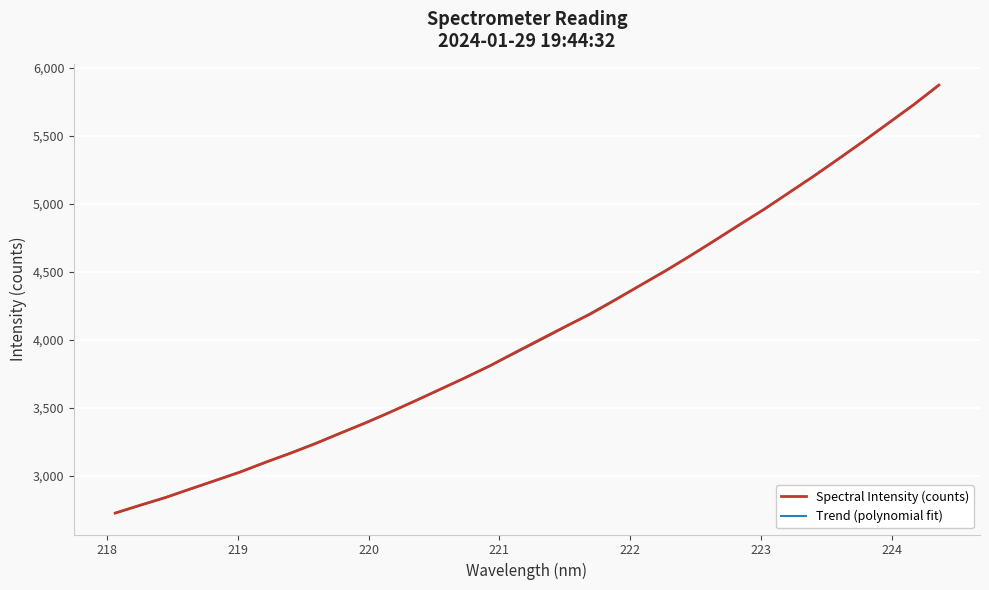

How many values in the Trend (polynomial fit) series are below 3995?

17